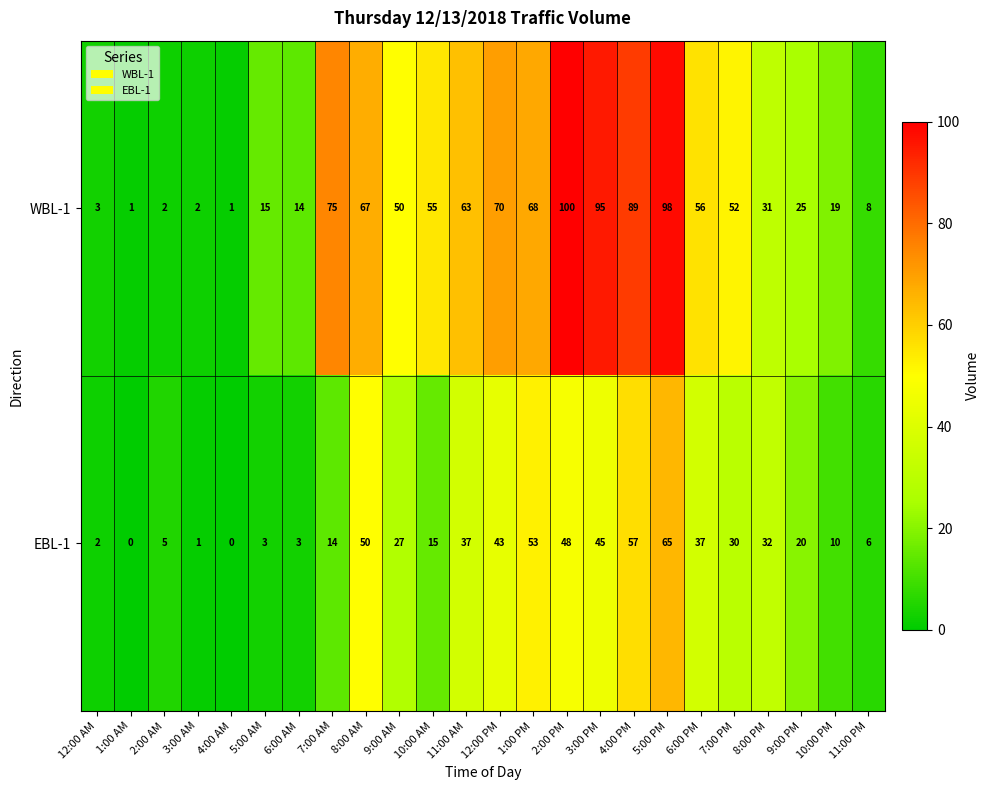

Which series has the largest total across all categories?

WBL-1